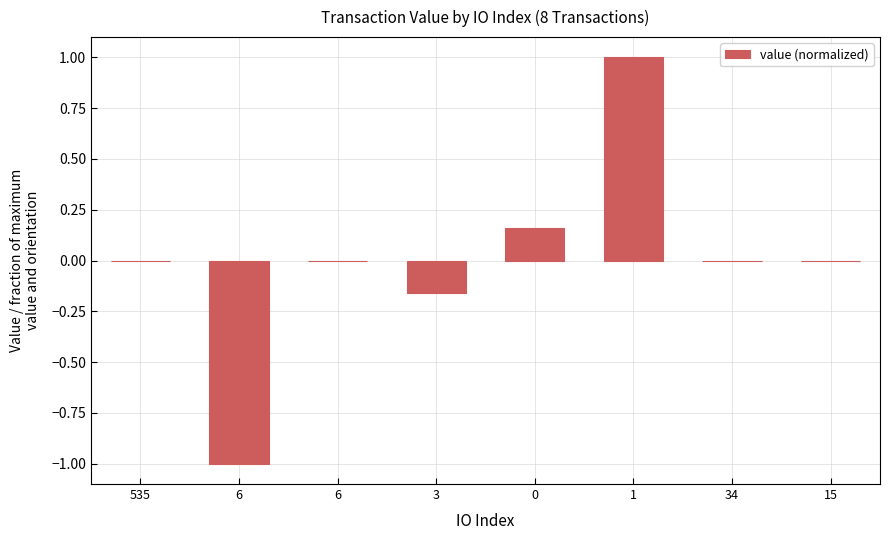

Rank the categories by value from lowest to highest.

6, 3, 6, 535, 15, 34, 0, 1